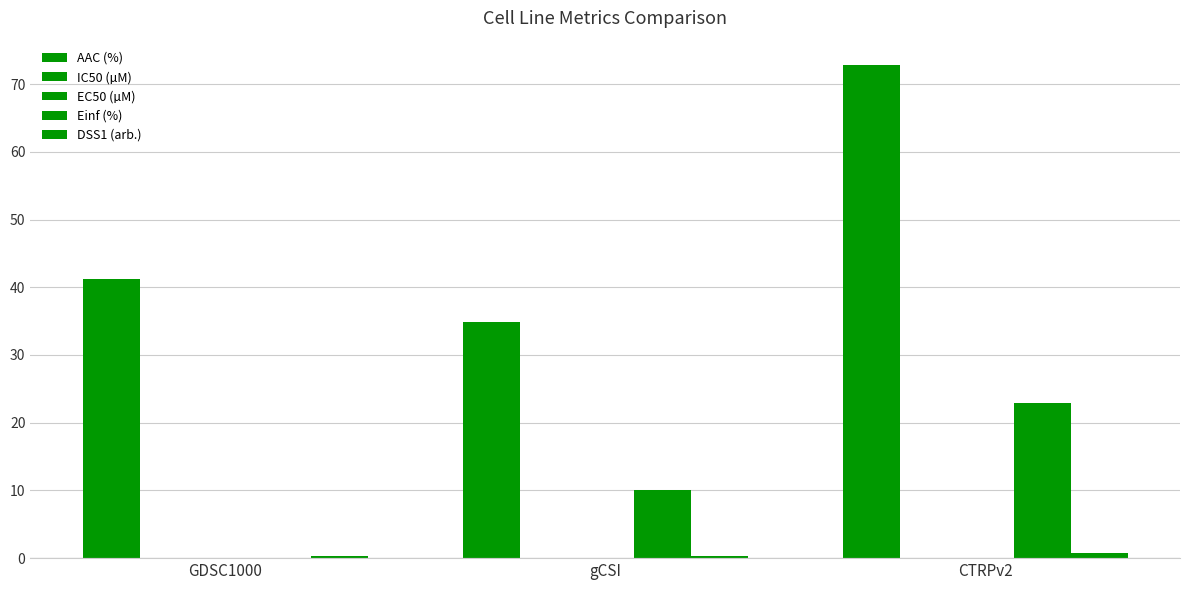

Between CTRPv2 and gCSI, which is larger?

CTRPv2